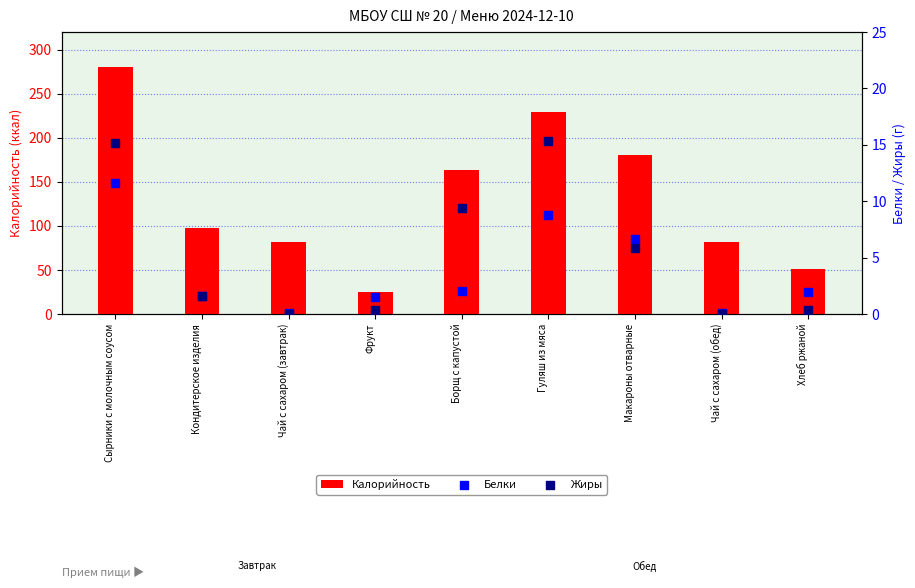

Which series has the widest spread of Y values?

Калорийность